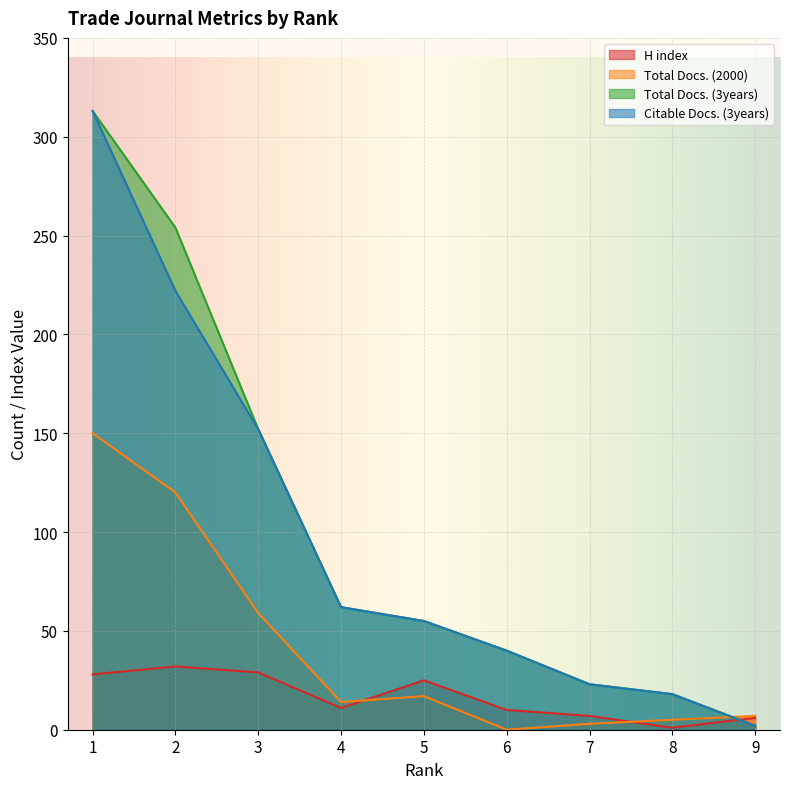

Where do Total Docs. (2000) and Total Docs. (3years) first cross each other?

8 and 9